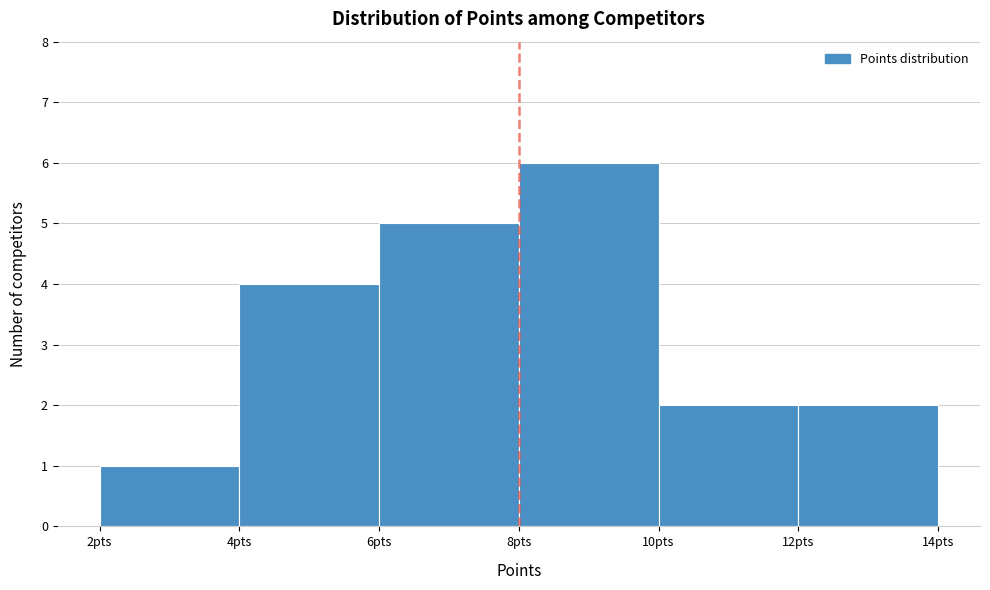

Which range on the x-axis has the tallest bar?

8 to 10